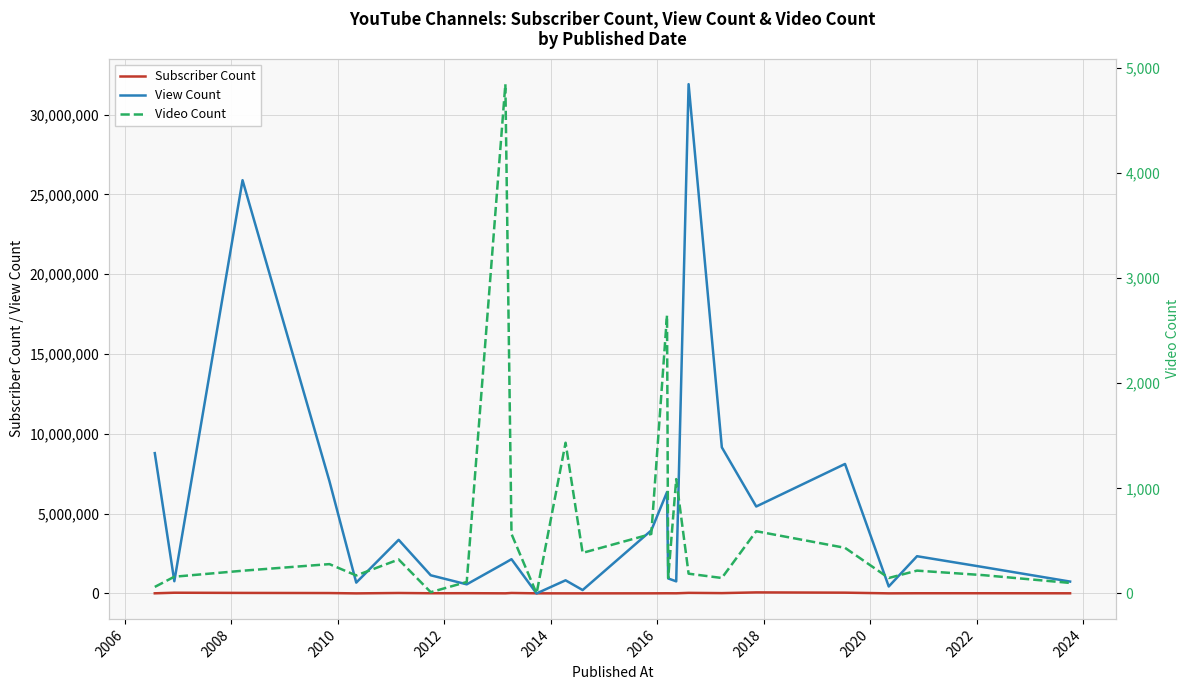

Reading right to left, list all the values displayed in this chart.

Subscriber Count: 9210	12000	11500	5310	48500	65100	20400	35800	8960	10200	10900	7220	4810	5000	6350	28300	6540	15400	11300	27600	3820	23600	32300	44900	8560
View Count: 743040	1650408	2332035	435321	8111953	5446893	9153085	31907019	756146	939696	6351524	3948795	211723	822560	0	2146033	1923966	570121	1137383	3358540	677978	7037255	25889069	765414	8789835
Video Count: 100	174	217	147	434	592	147	188	1088	147	2648	566	386	1434	0	566	4846	109	12	323	171	279	216	159	62